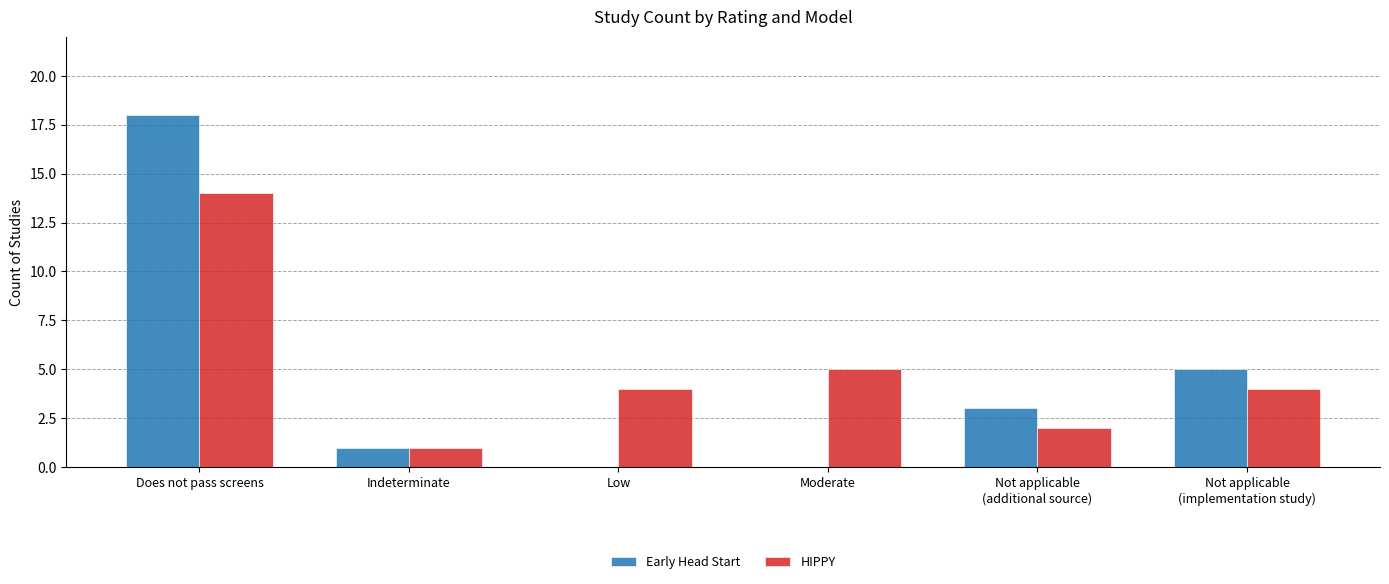

True or false: HIPPY has a value of 4 at Not applicable
(implementation study).

True